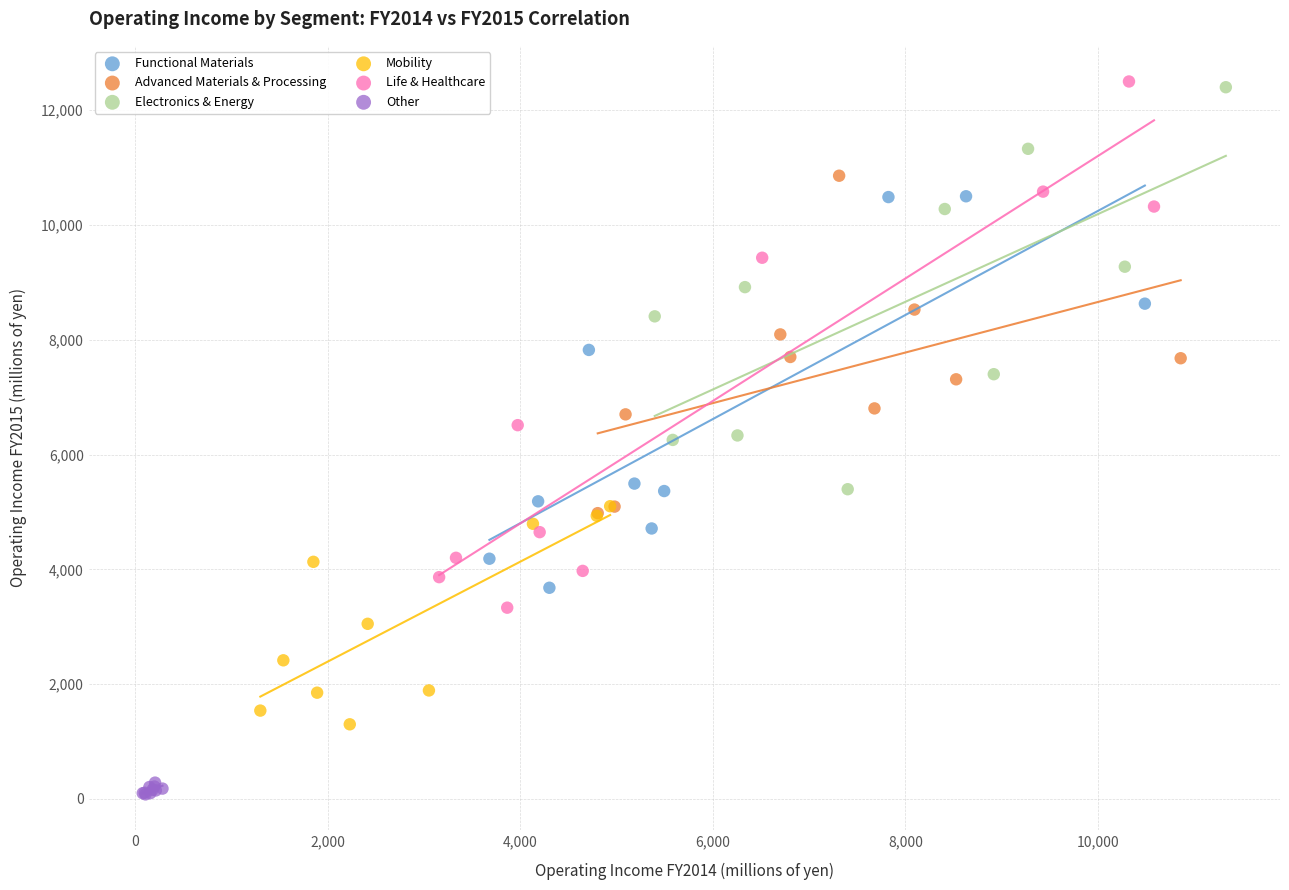

Which series reaches the minimum Y coordinate?

Other